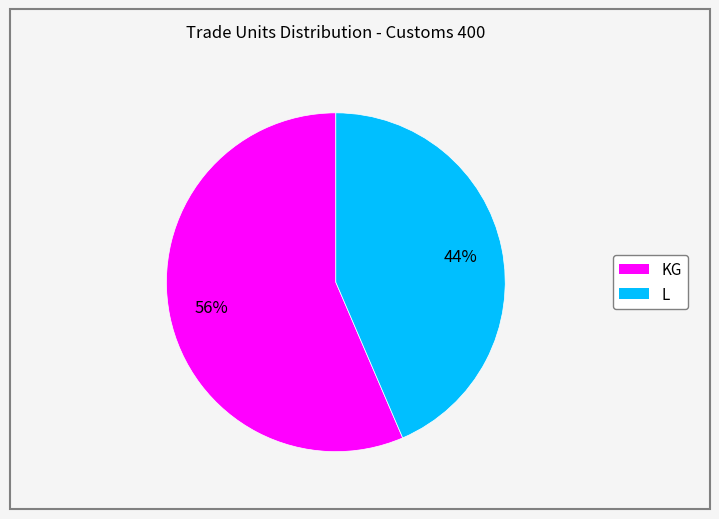

Is it true that KG is 56% of the pie?

True